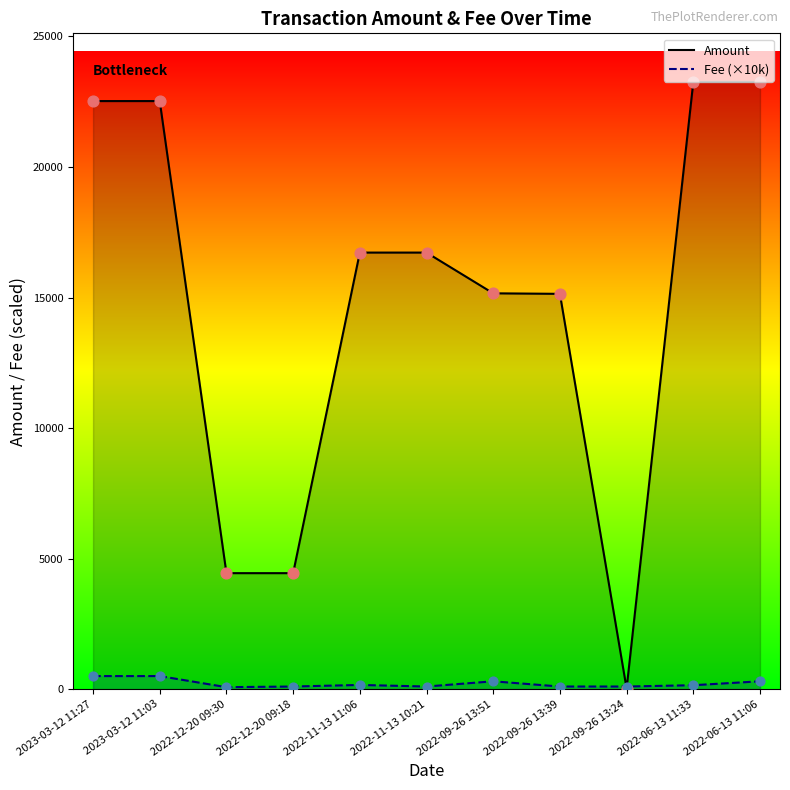

Which series contains the highest Y value?

Amount